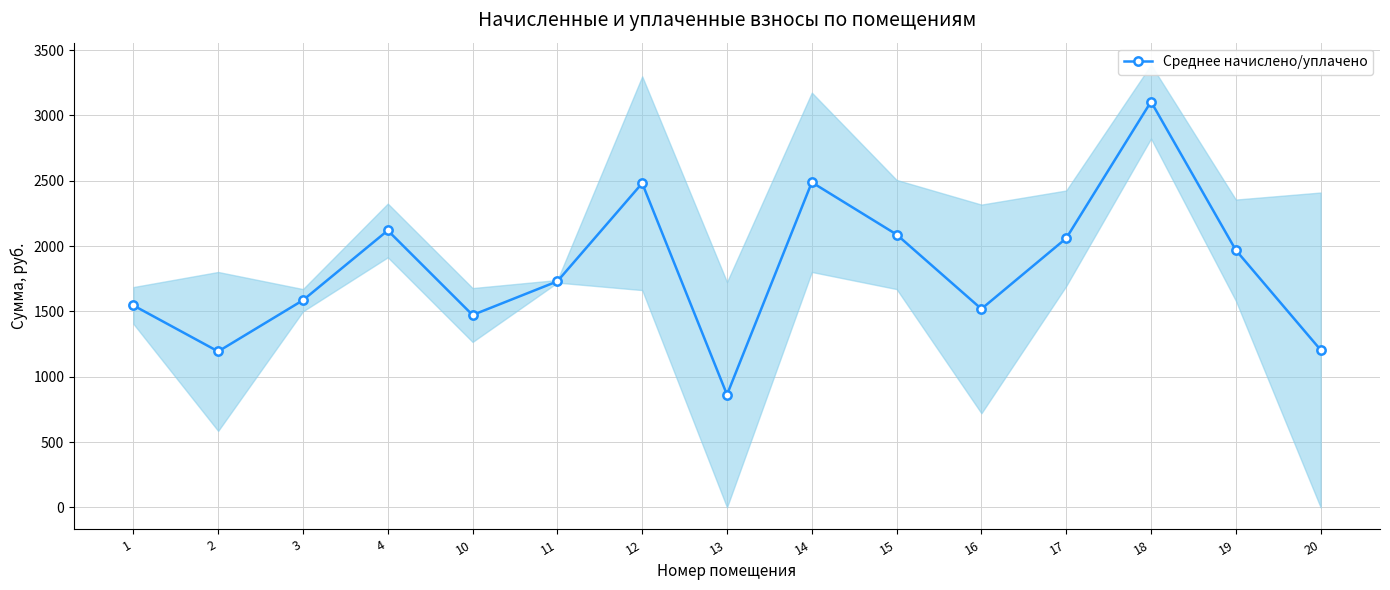

What is the change in value from 10 to 11?

+257.9